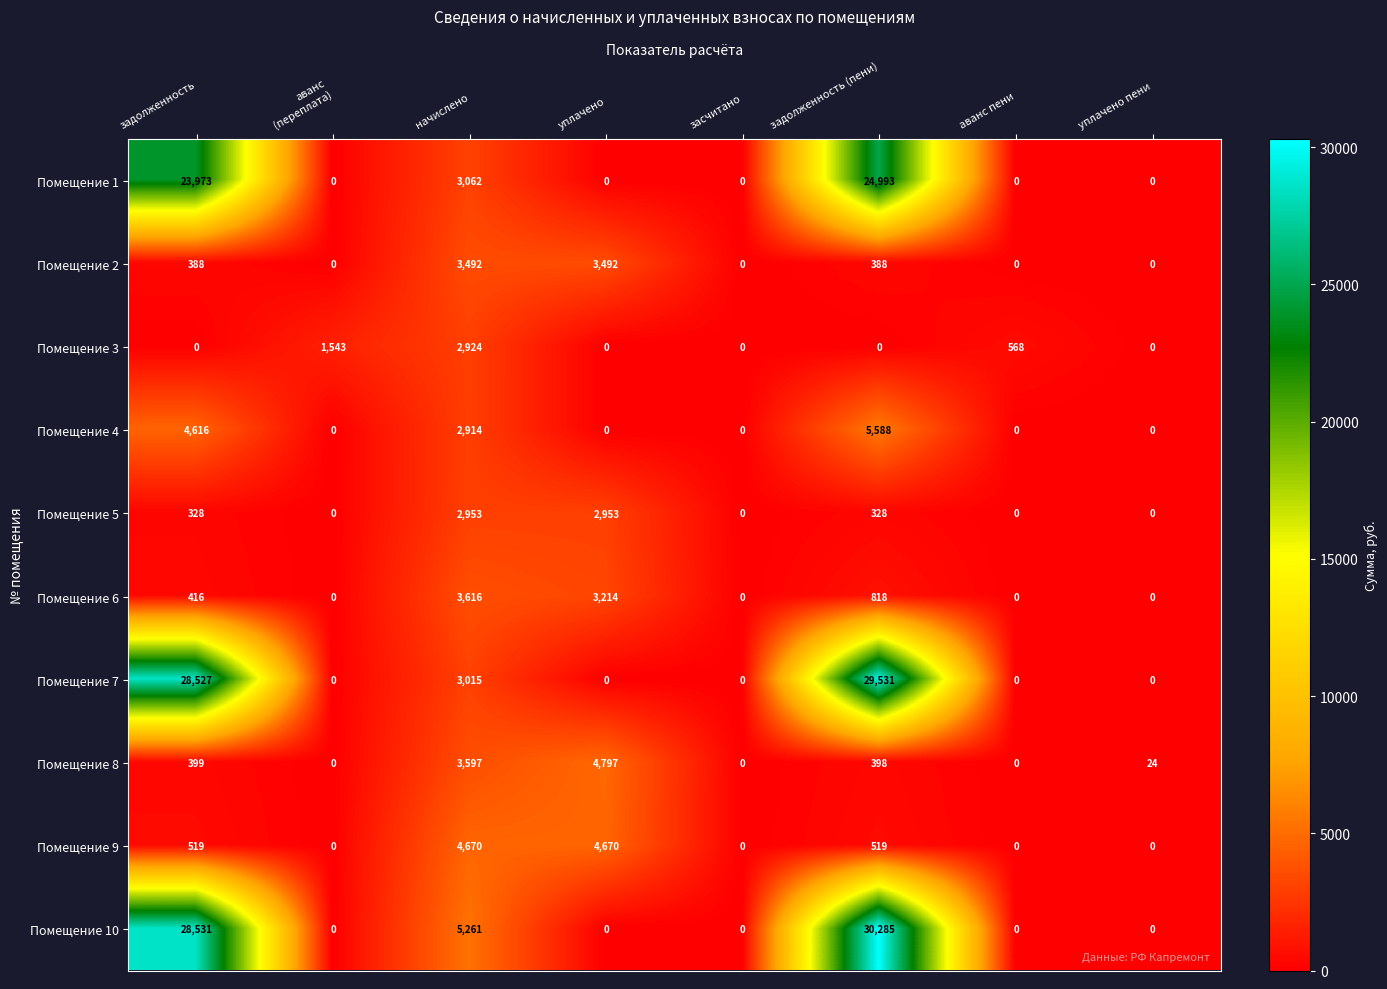

True or false: Помещение 6 has a value of 3616 at начислено.

True